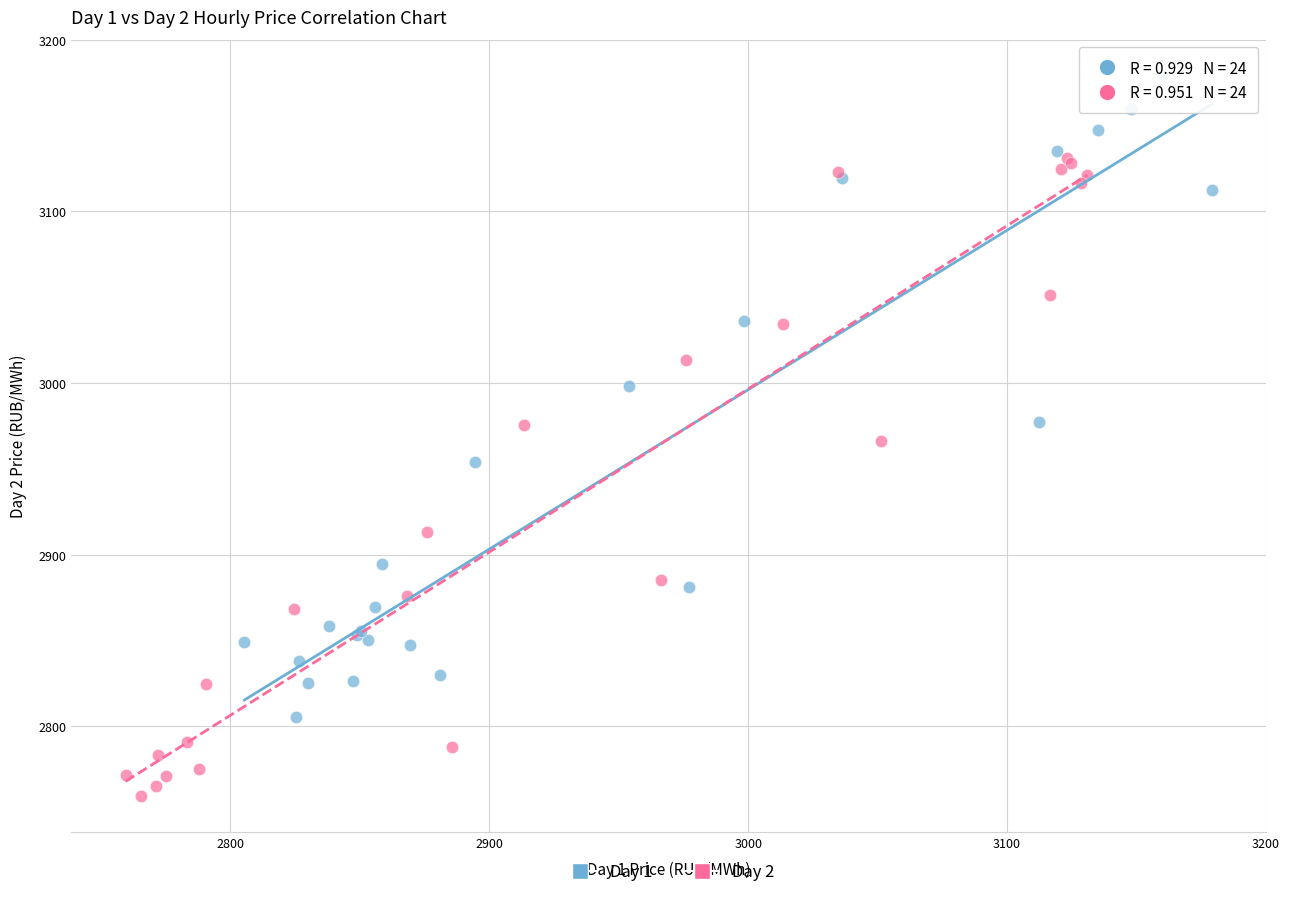

Which series reaches the maximum Y coordinate?

Day 1